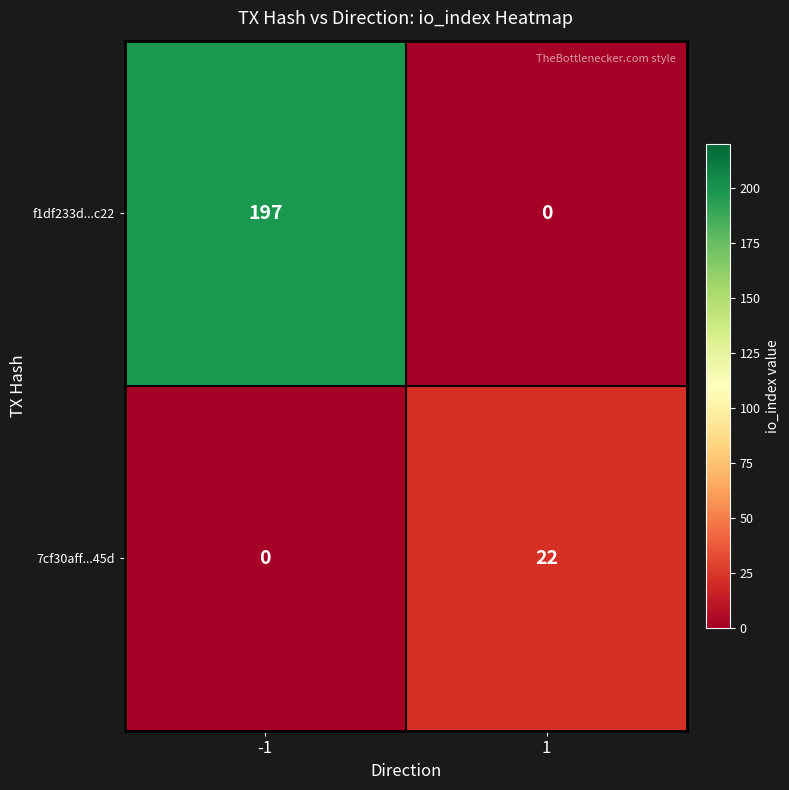

What is the sum of all f1df233d...c22 values?

197